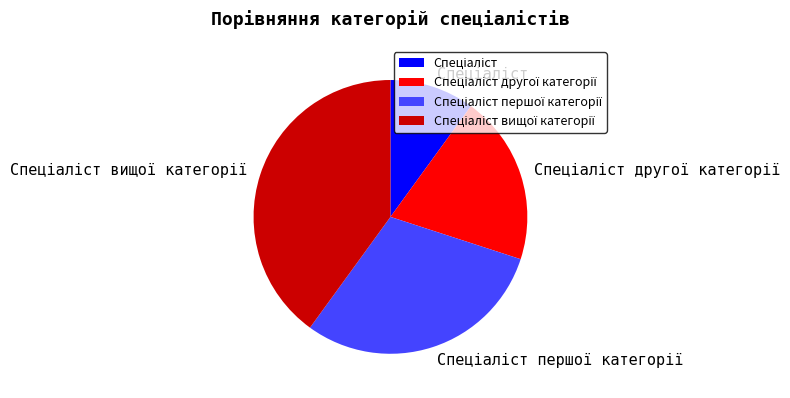

Does any single category account for the majority?

No